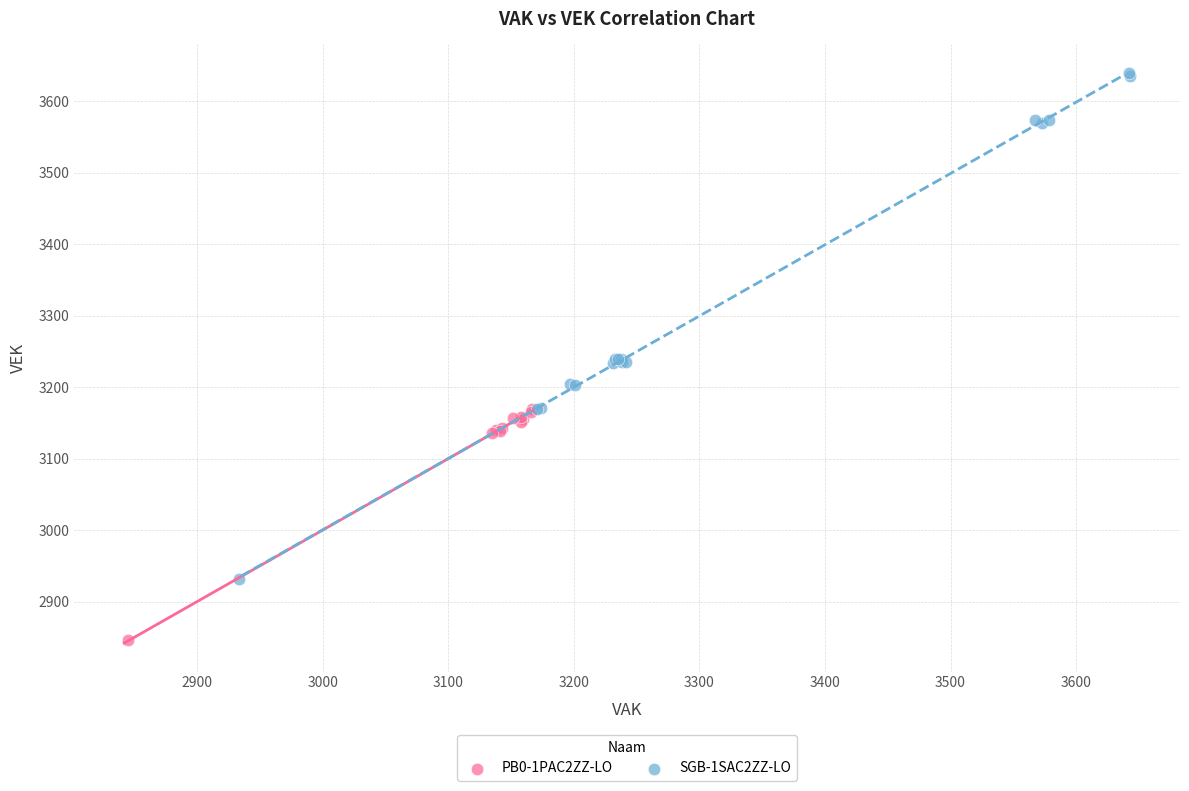

Which series reaches the minimum Y coordinate?

PB0-1PAC2ZZ-LO